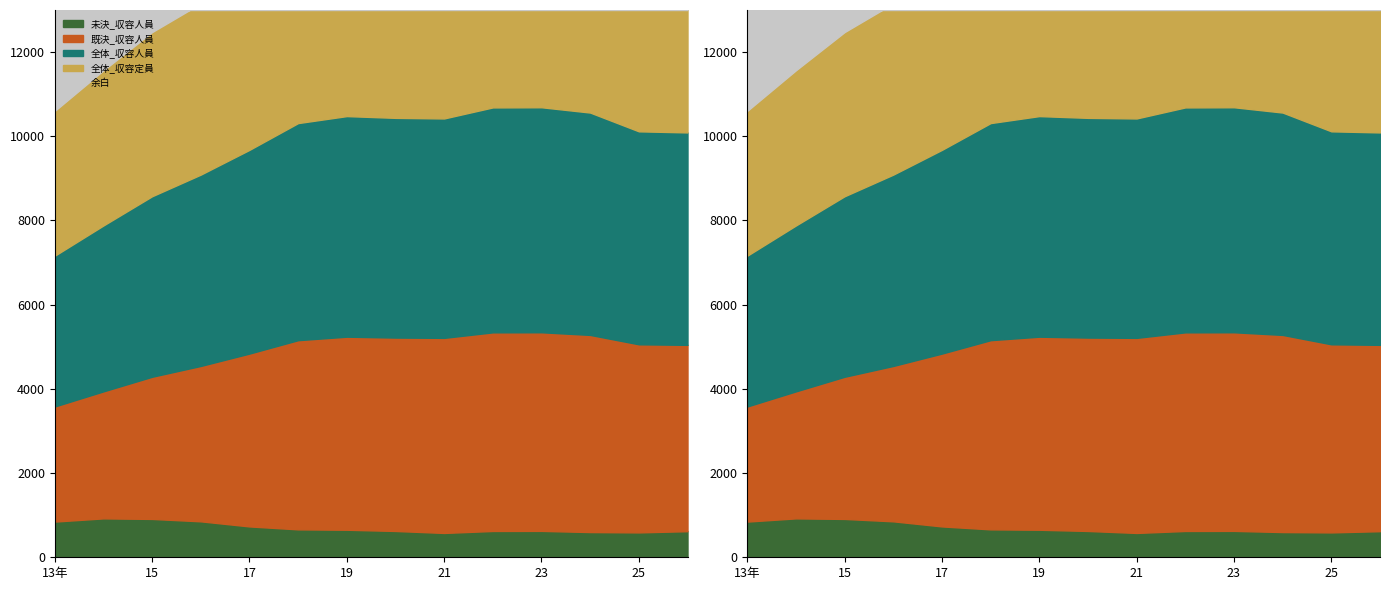

True or false: 既決_収容人員 and 全体_収容定員 intersect in this chart.

False